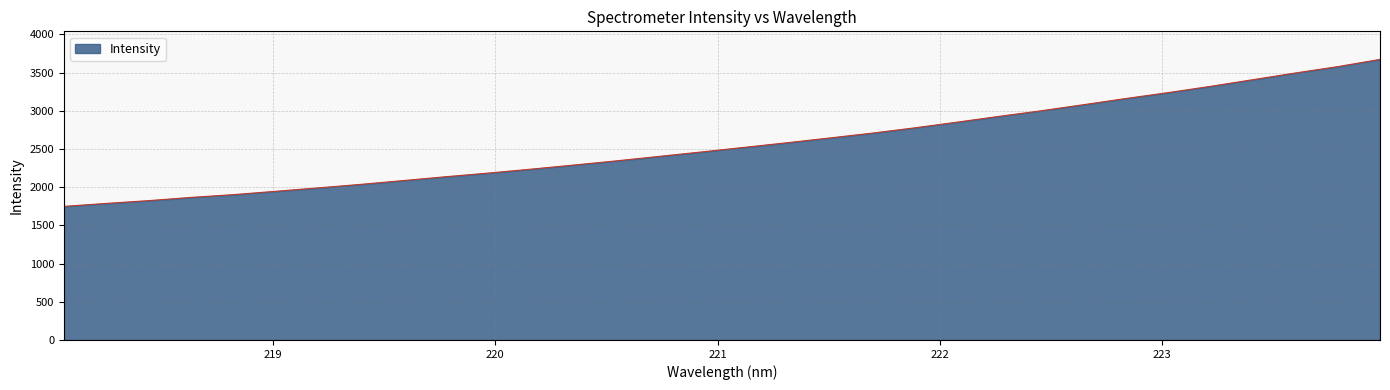

What is the difference between the second highest and minimum values?

1828.4